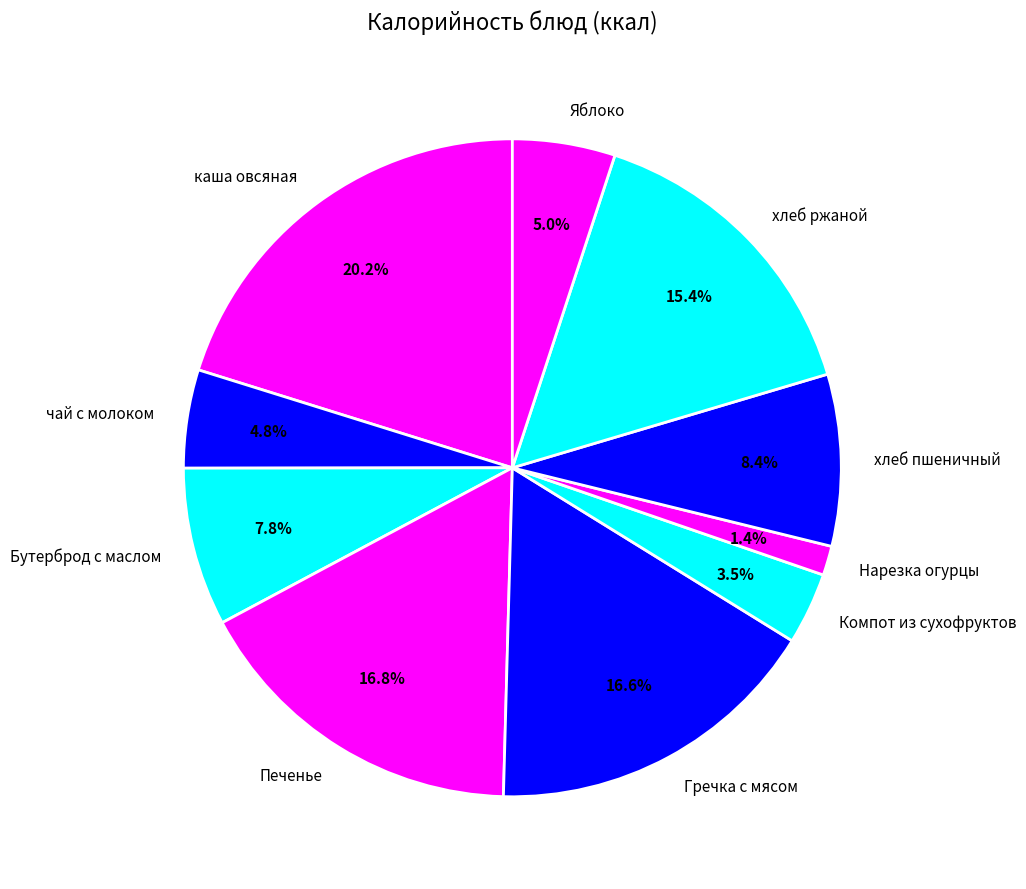

Does Компот из сухофруктов represent more than half of the total?

No